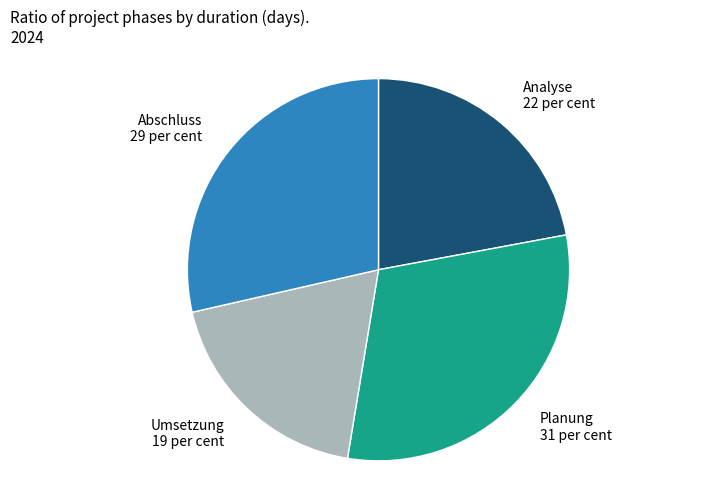

Approximately how many times larger is the value at Umsetzung compared to Abschluss?

0.7